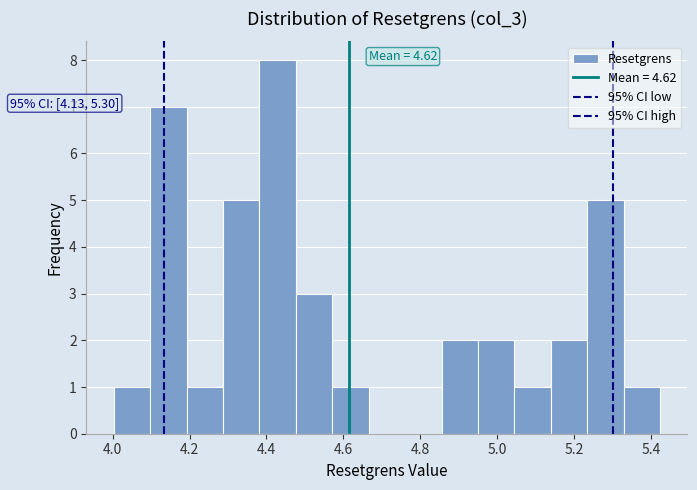

Over which range of the x-axis is the bar tallest?

4.38 to 4.48